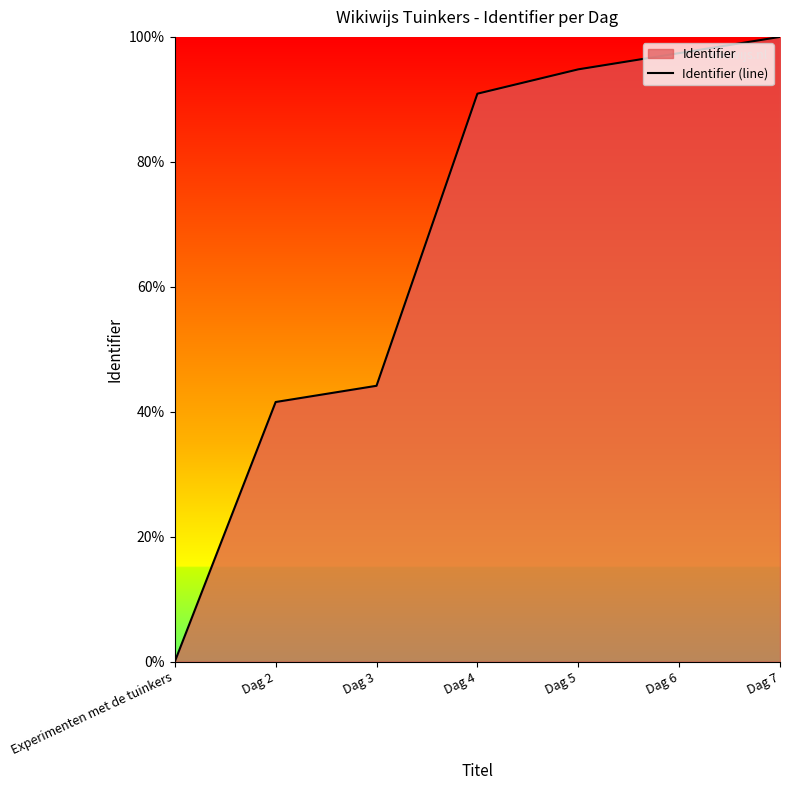

Reading left to right, what are all the values shown in this chart?

0.0	41.6	44.2	90.9	94.8	97.4	100.0